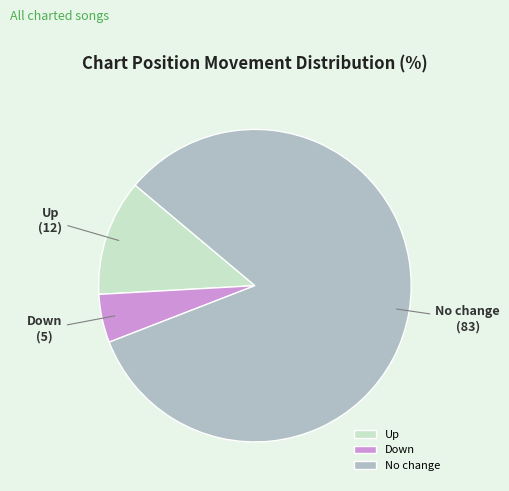

The No change slice represents 83% of the pie. True or false?

True